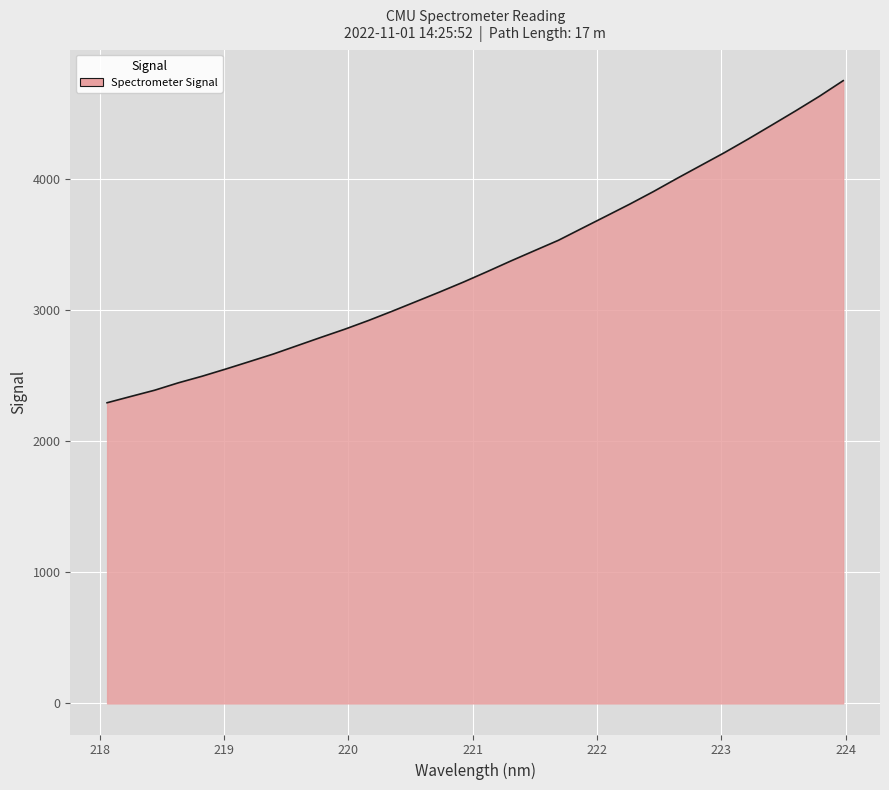

What is the difference between the maximum and minimum values?

2455.0